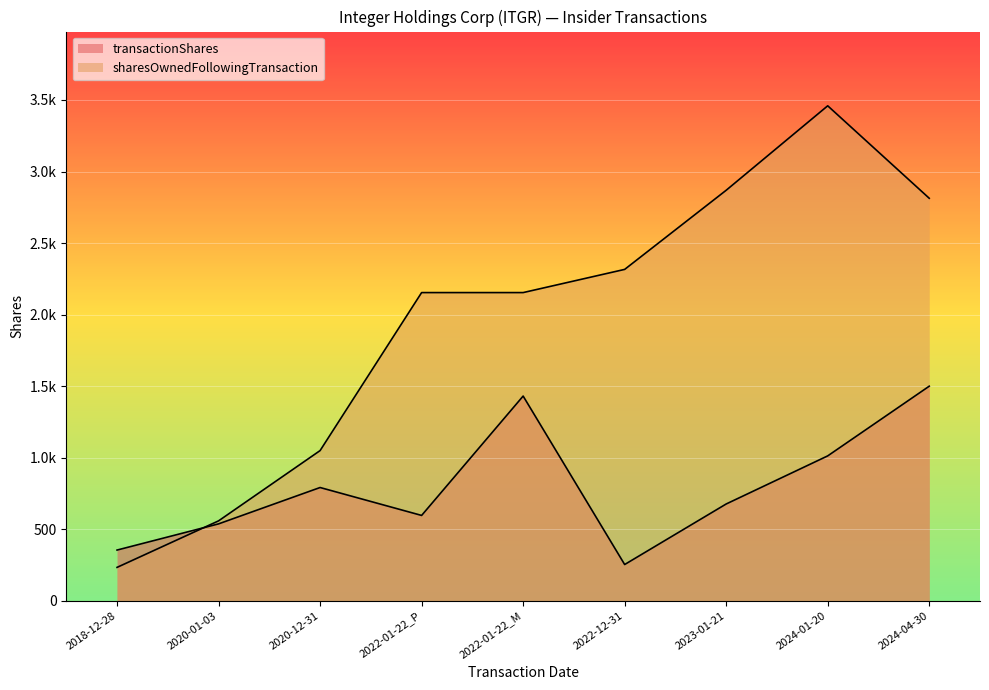

What is the label of the 1st point from the right?

2024-04-30